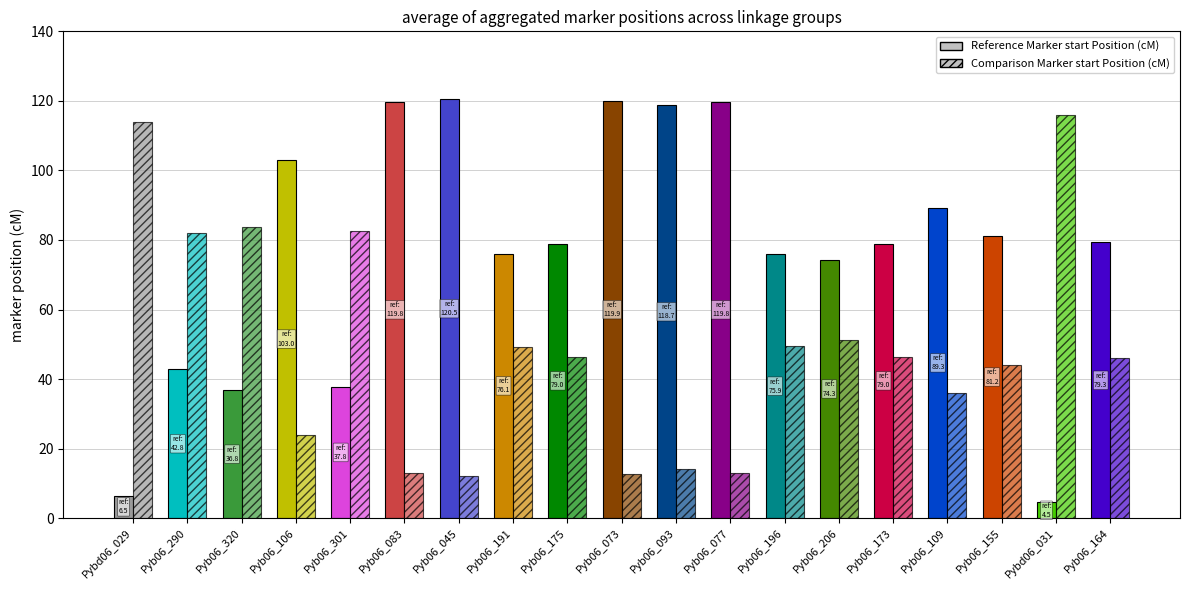

How many bars are there in total?

38